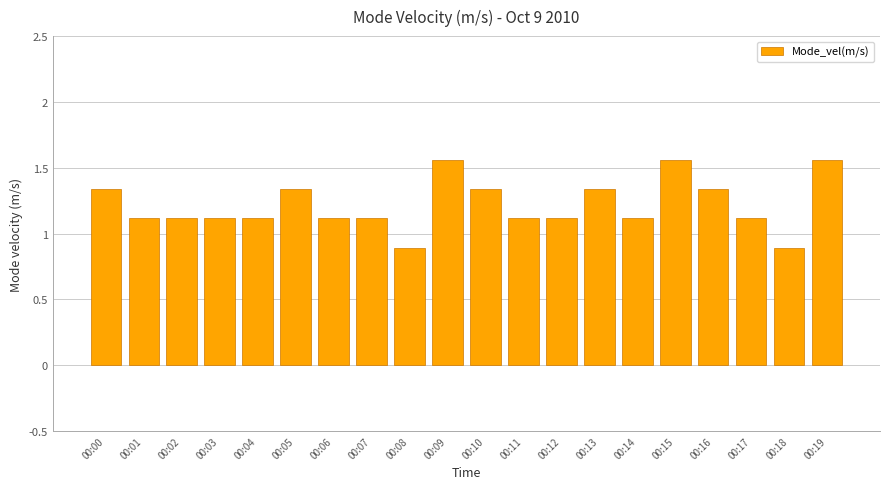

The chart shows a value of 1.1 at 00:04. True or false?

True